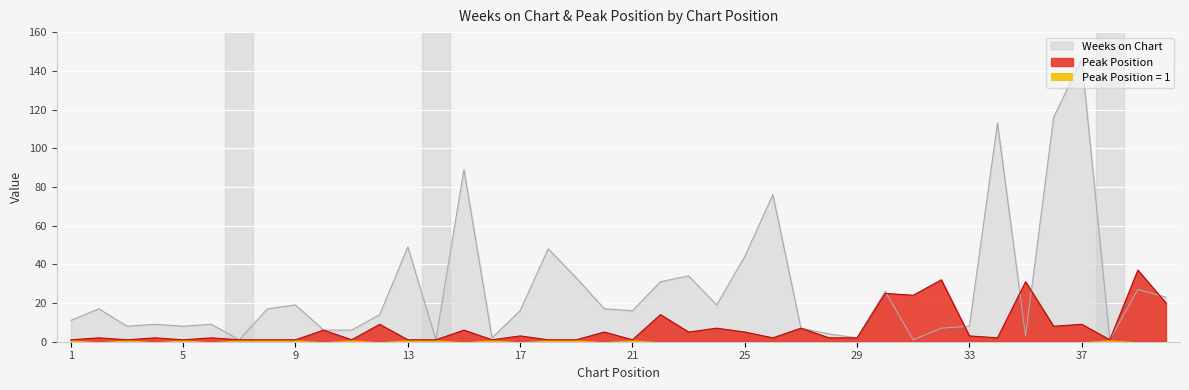

At 10, list the series in order from smallest to largest.

Weeks on Chart, Peak Position